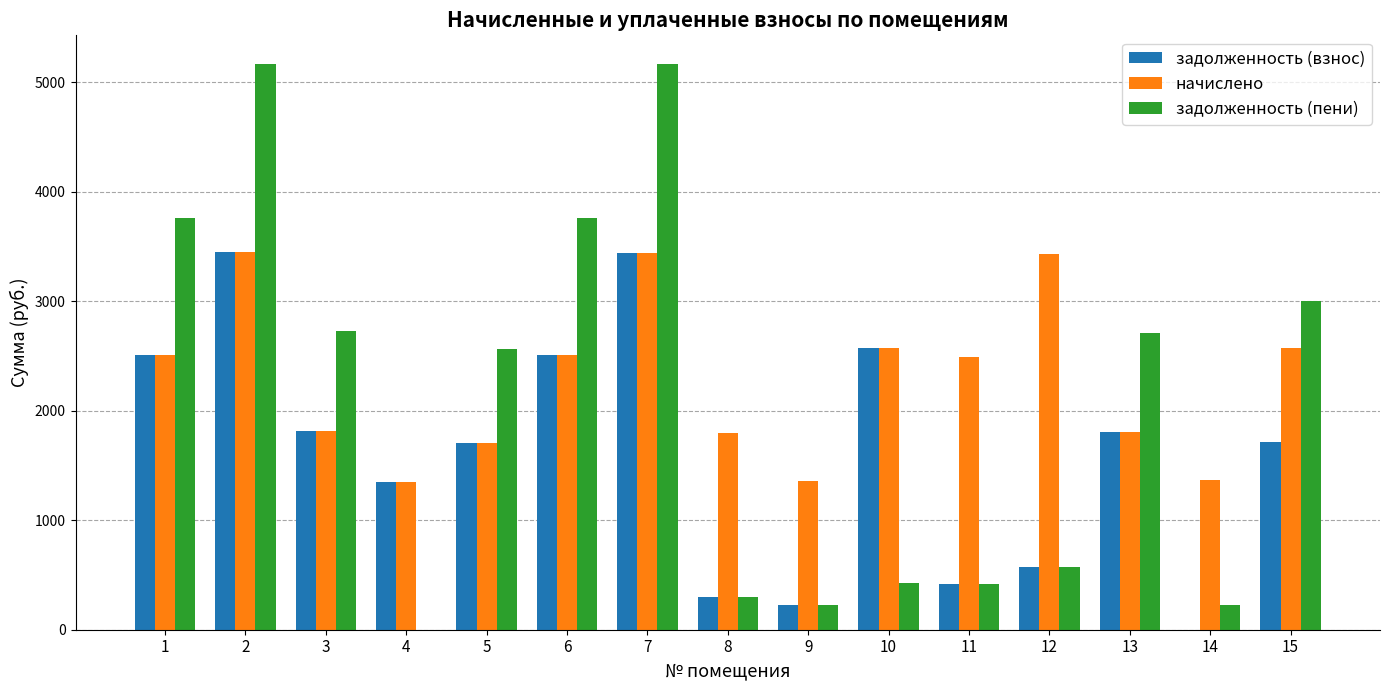

What is the approximate value of начислено at 10?

2578.1